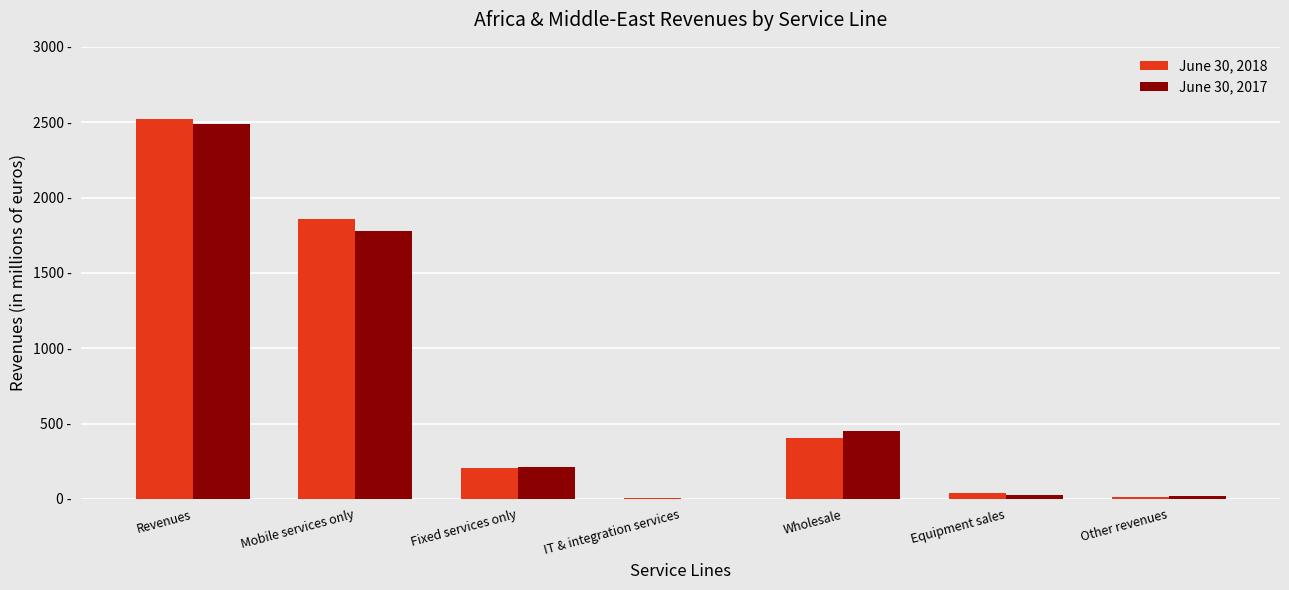

What is the minimum value for June 30, 2018?

6